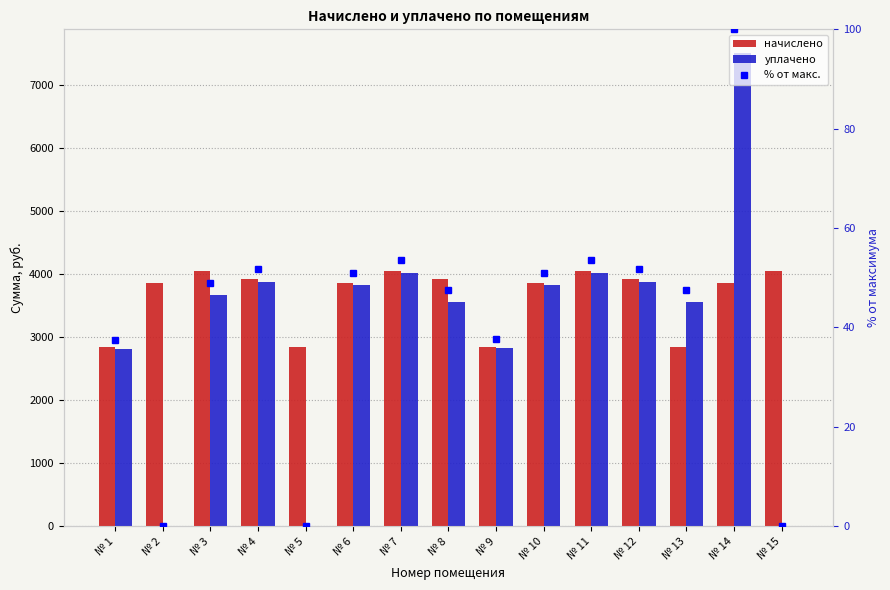

Between № 10 and № 12, which series saw the biggest shift?

начислено